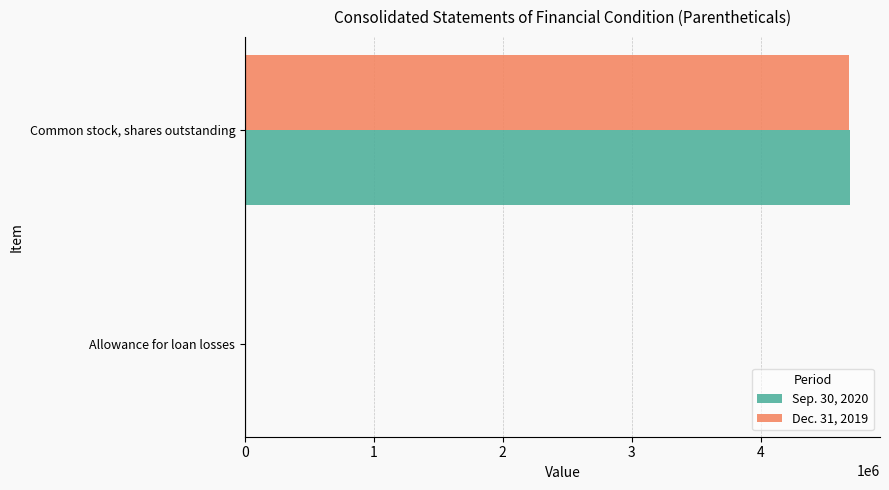

Which category has the highest value across all series?

Common stock, shares outstanding